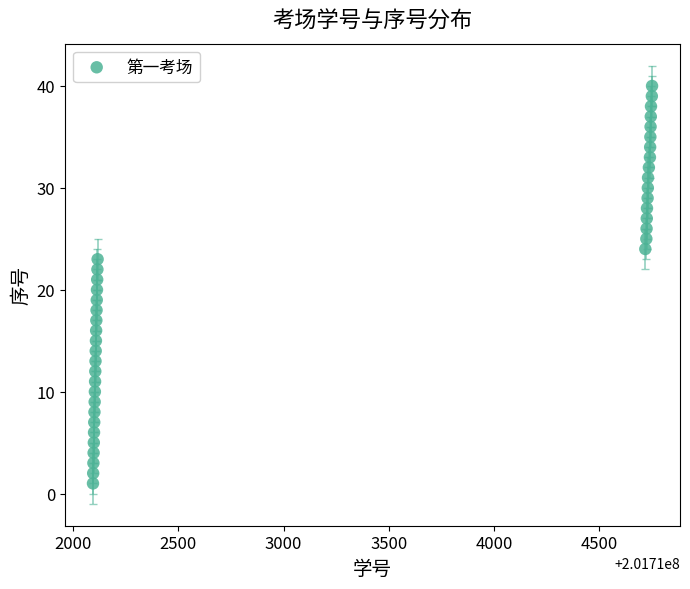

What is the range of Y values (max minus min)?

39